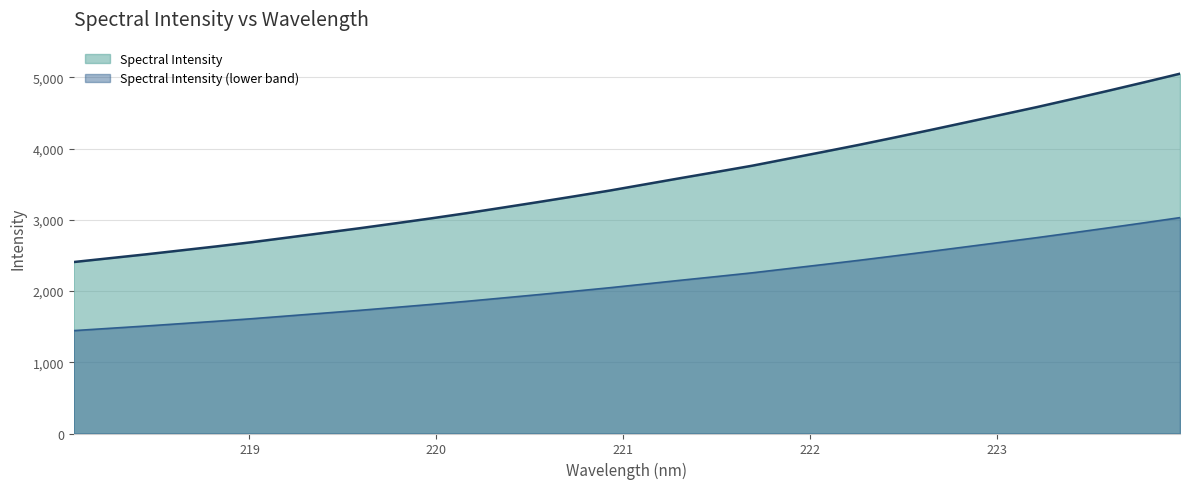

Which has a higher value, 222.4538 or 222.6447?

222.6447